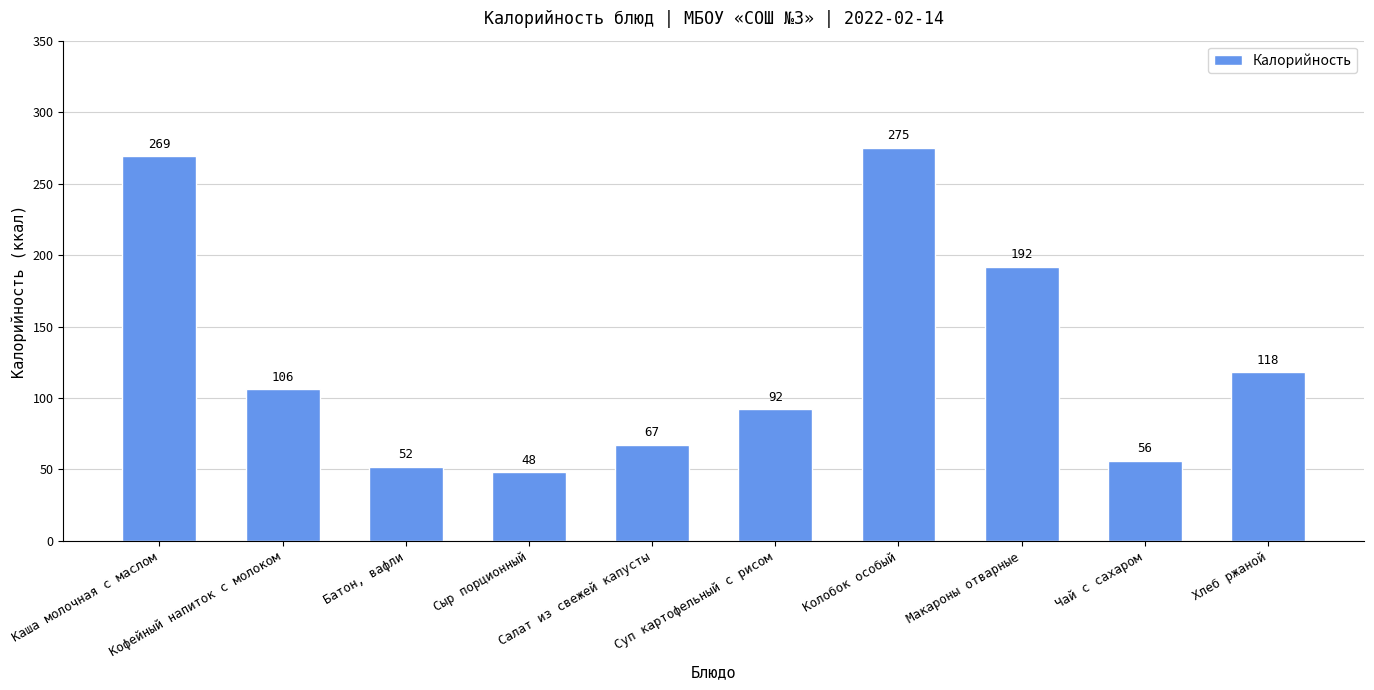

True or false: the data shows 407 at Каша молочная с маслом.

False